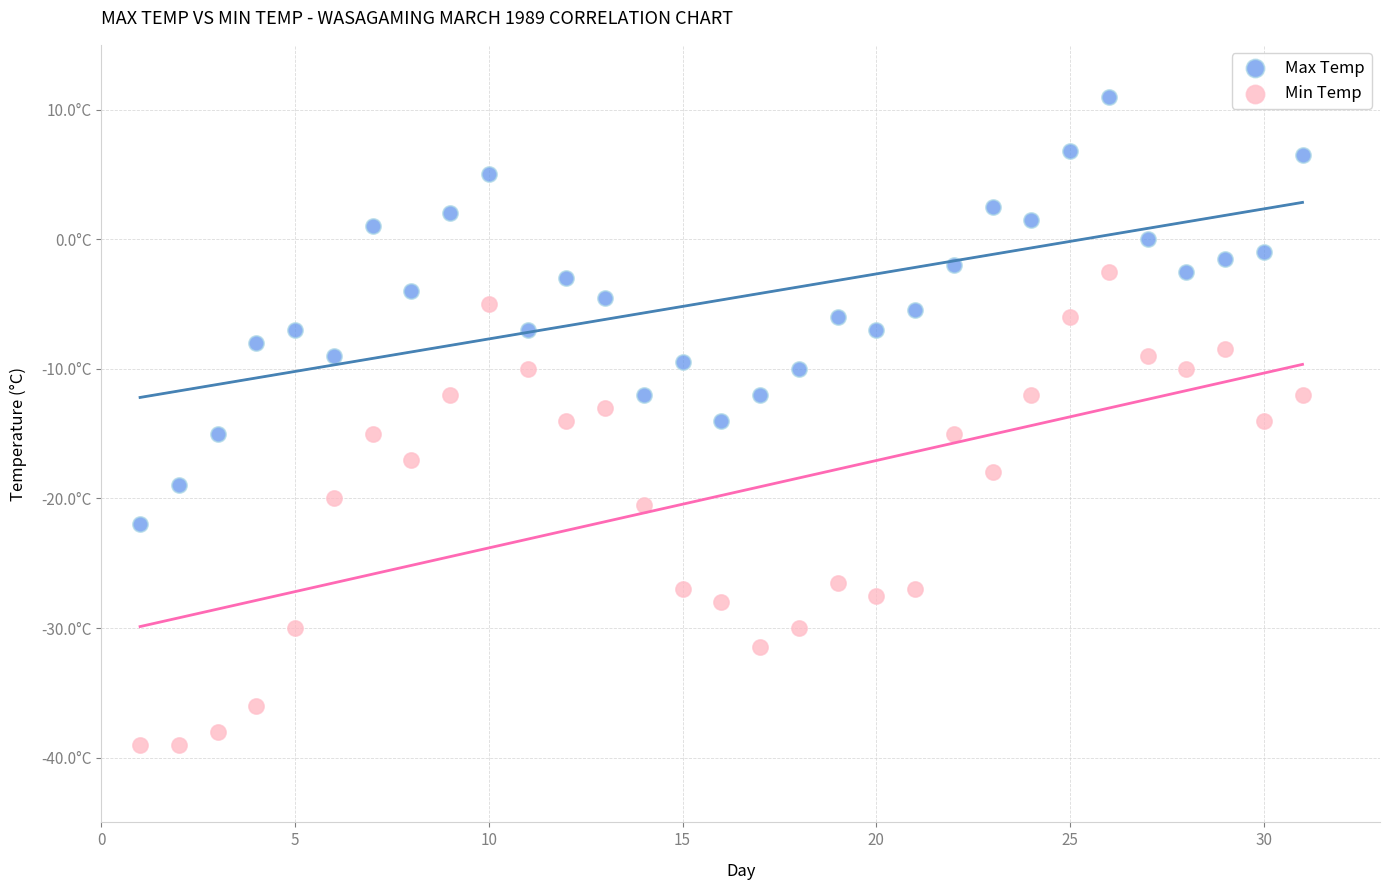

Which series has the largest Y range (max minus min)?

Min Temp